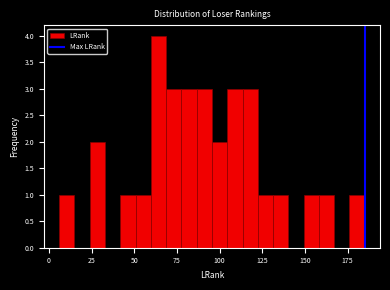

Read against the x-axis, roughly where is the centre of the tallest bar?

65